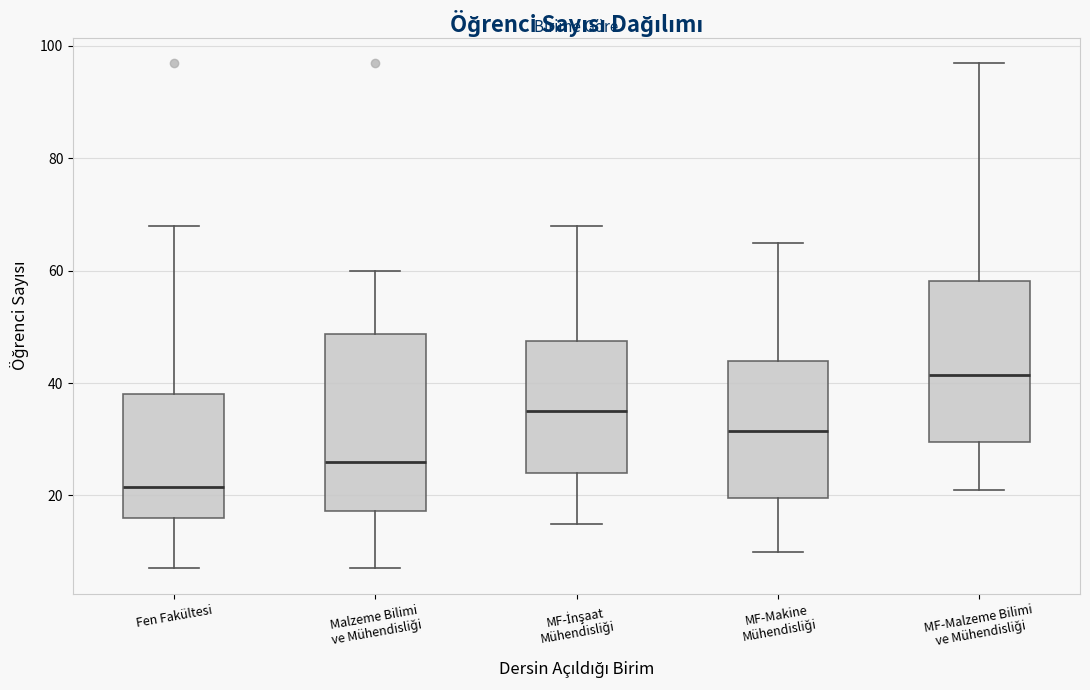

Reading left to right, read every box against the y-axis: the position of its median line, the range the box covers, and the ends of its whiskers. The values are not printed on the chart, so give them approximately, as read against the axis.

Fen Fakültesi: median 22, box 16 to 38, whiskers 8 to 68
Malzeme Bilimi ve Mühendisliği: median 26, box 18 to 48, whiskers 8 to 60
MF-İnşaat Mühendisliği: median 36, box 24 to 48, whiskers 16 to 68
MF-Makine Mühendisliği: median 32, box 20 to 44, whiskers 10 to 66
MF-Malzeme Bilimi ve Mühendisliği: median 42, box 30 to 58, whiskers 22 to 98